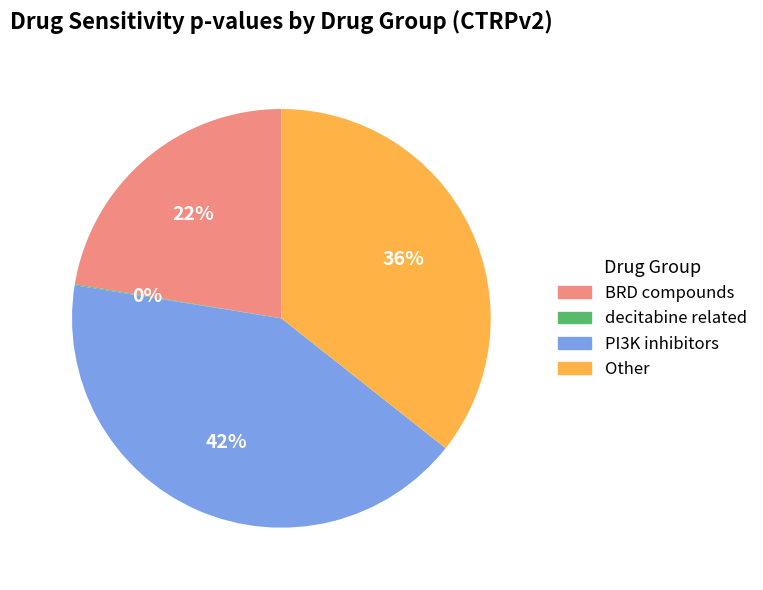

Combined, do BRD compounds and Other account for over 50%?

Yes